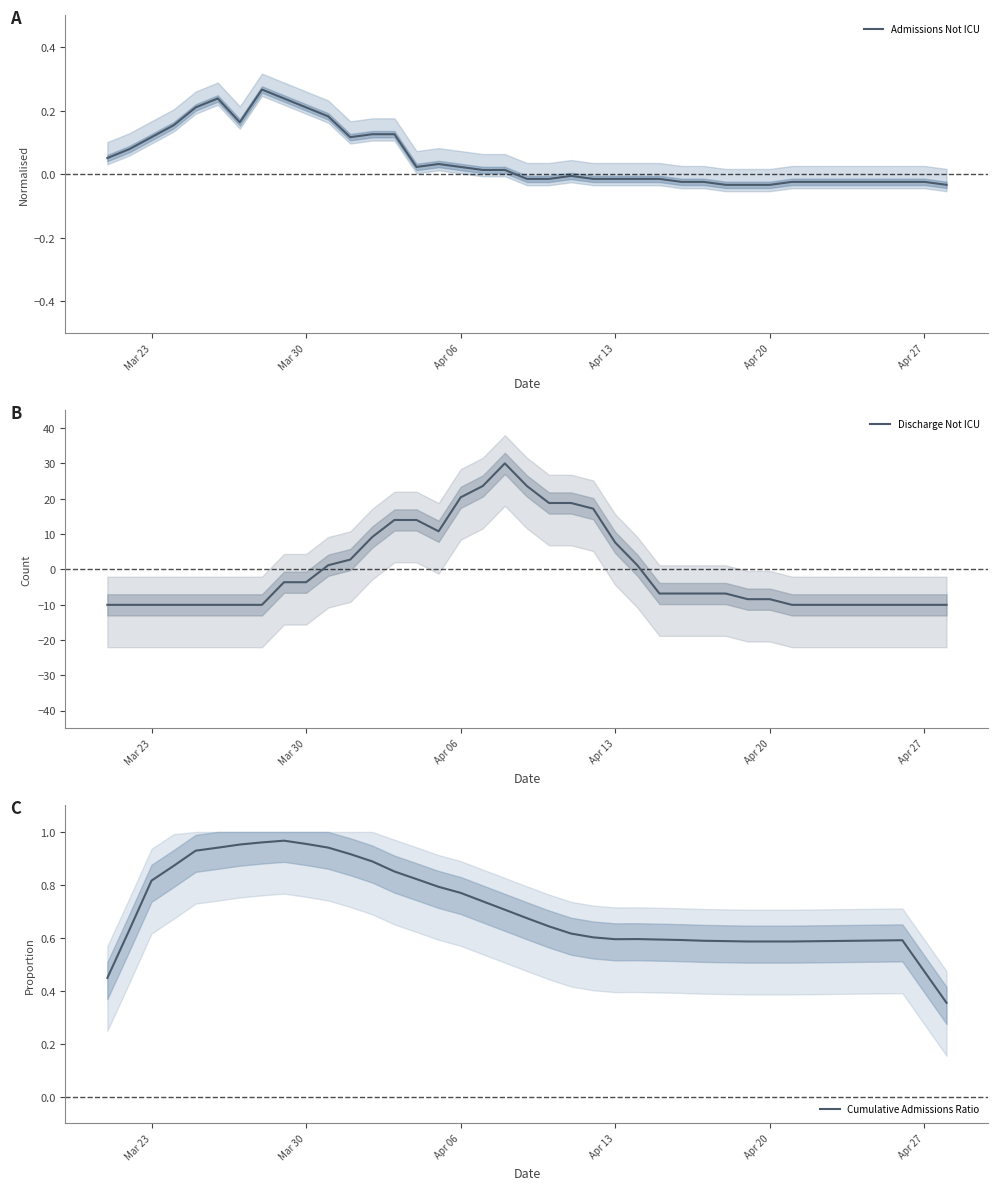

How many series are shown in this chart?

3